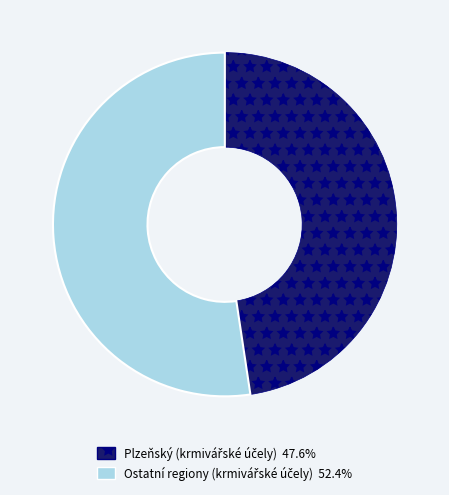

Does any single category account for the majority?

Yes